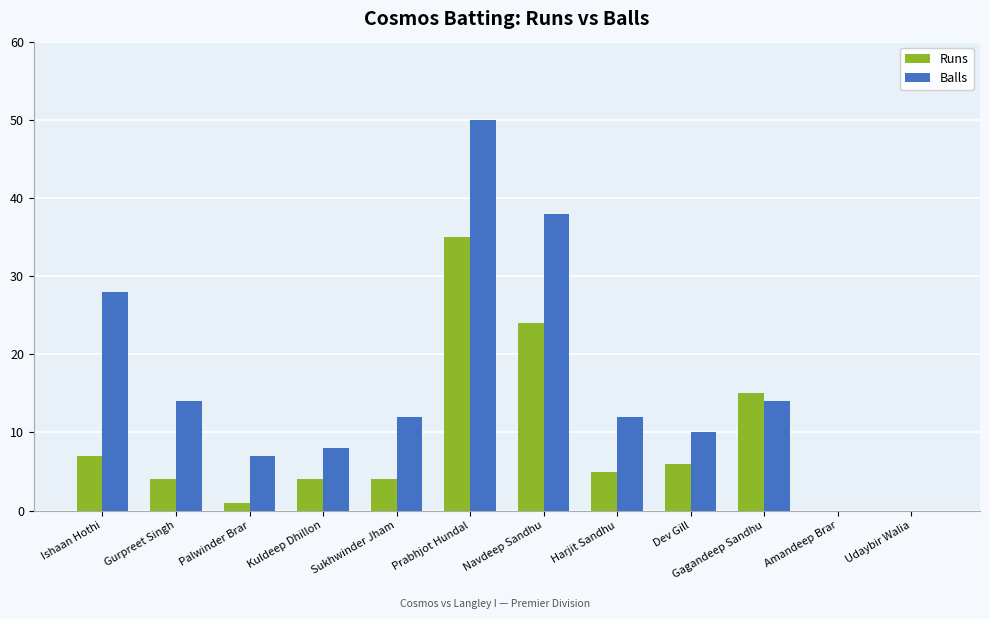

Is the value of Balls at Kuldeep Dhillon greater than the value of Runs at Gagandeep Sandhu?

No